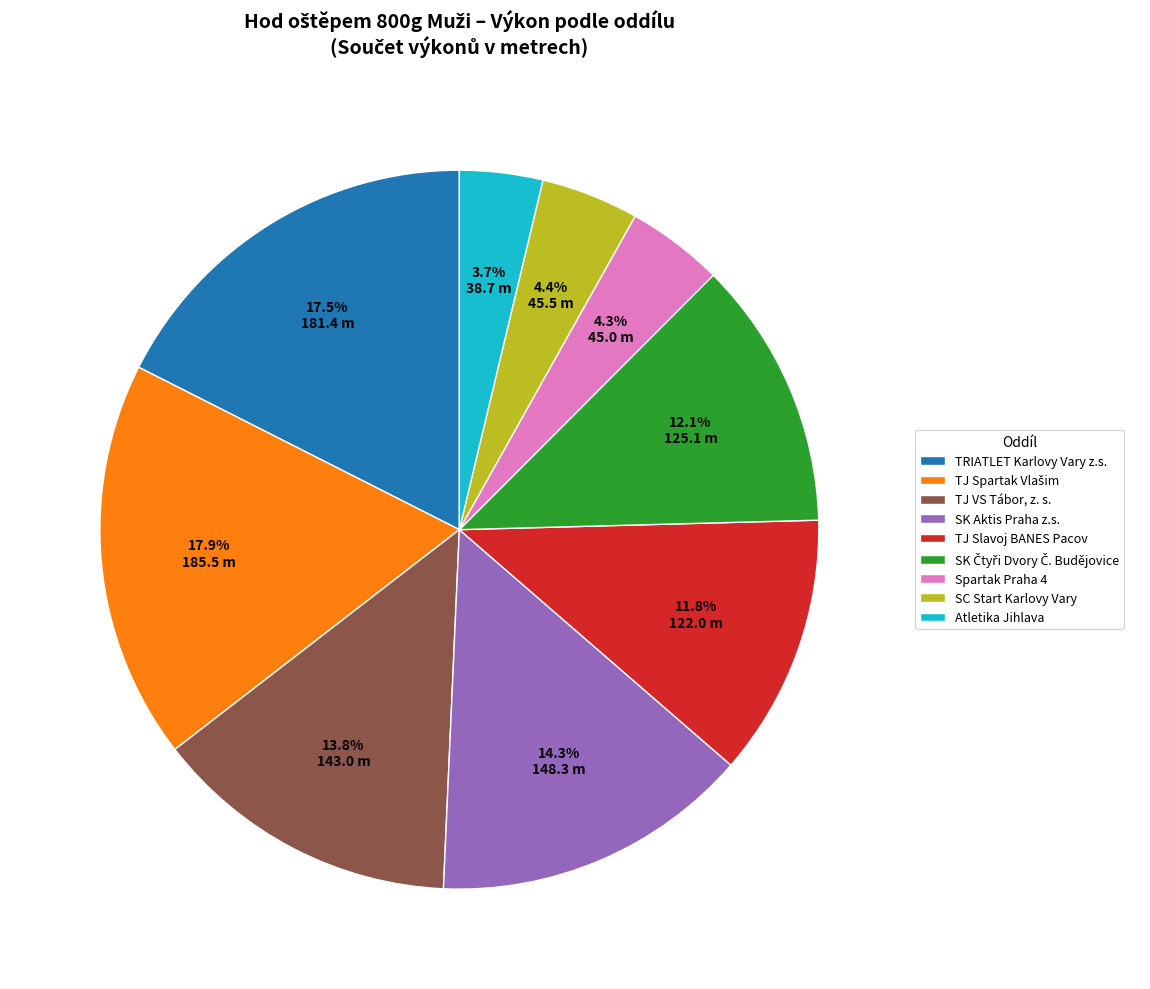

To the nearest percent, what is the average slice percentage?

11%